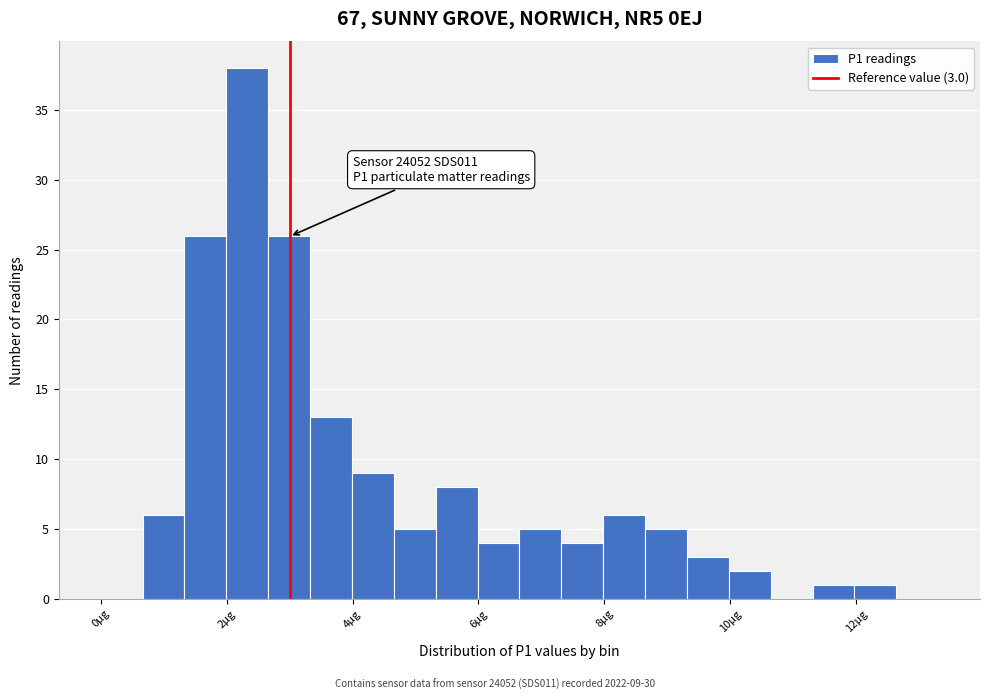

Read against the x-axis, roughly where is the centre of the tallest bar?

2.4